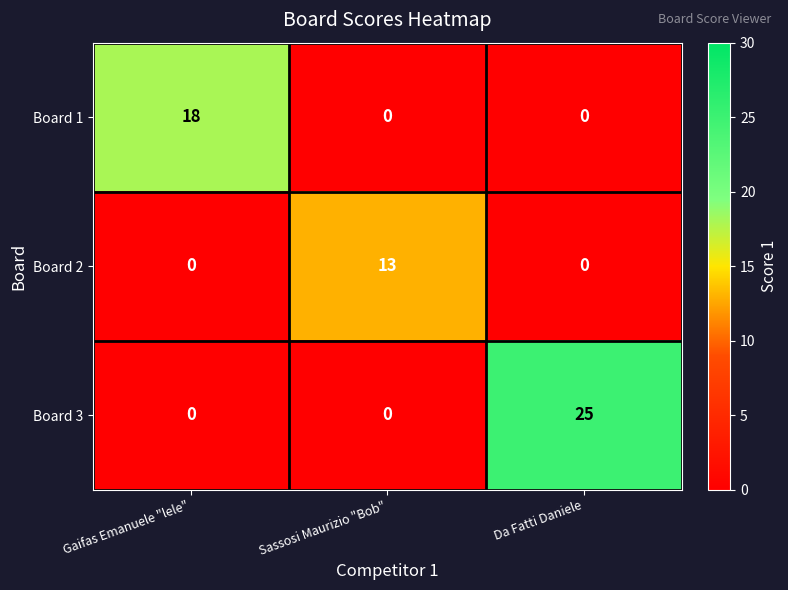

At which category is the sum across all series the highest?

Da Fatti Daniele